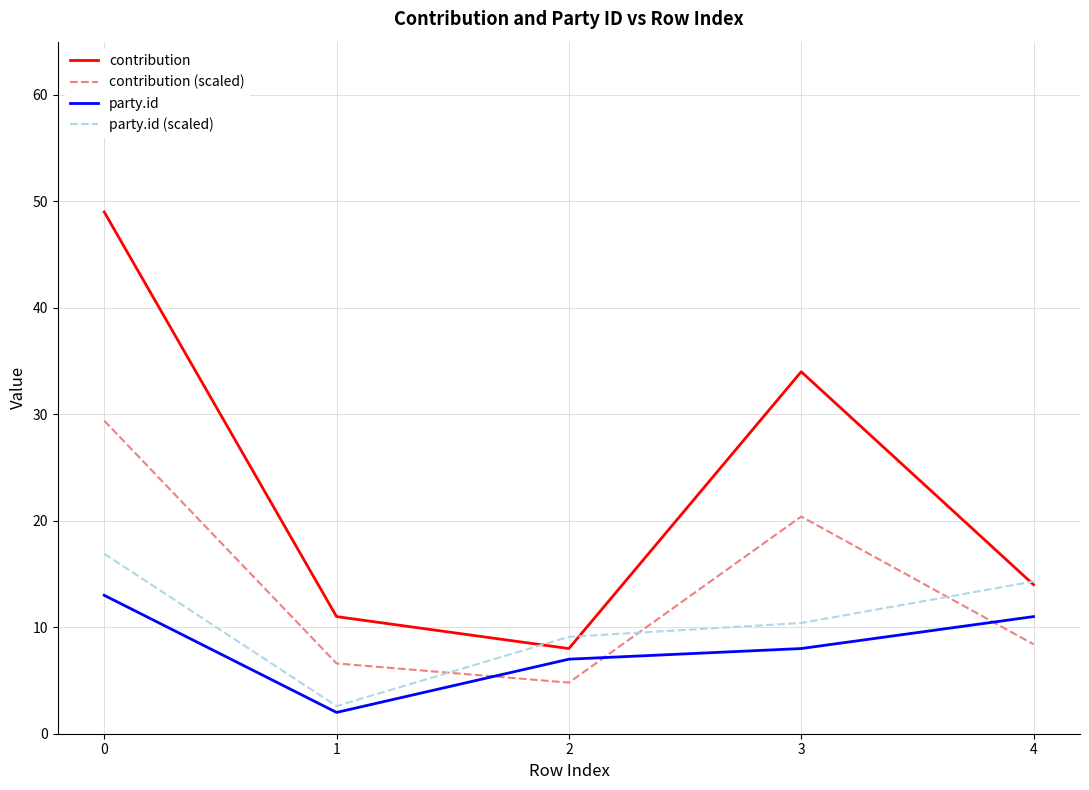

True or false: contribution has more than 0 interior local peaks.

True